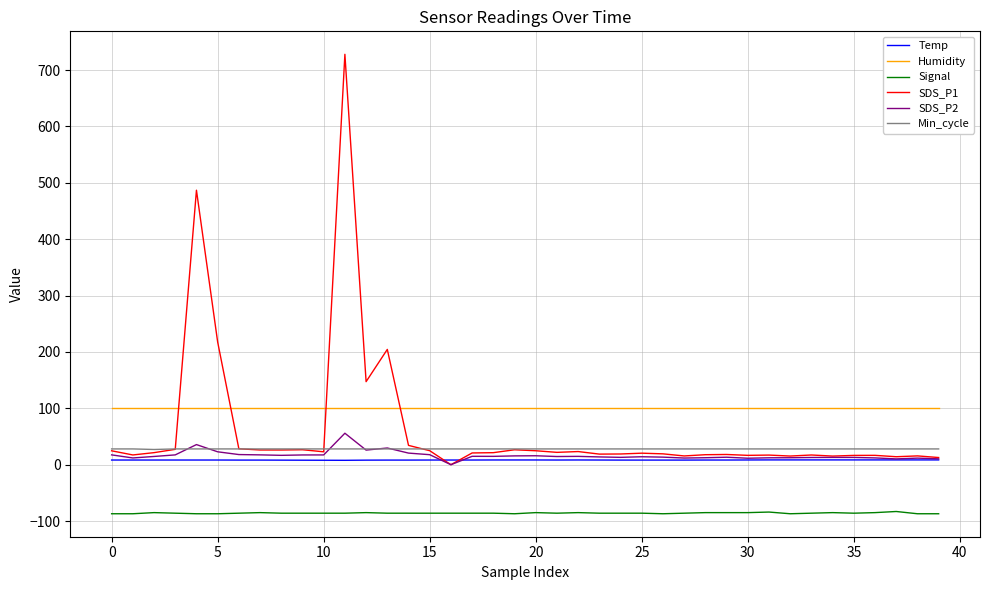

What is the smallest value displayed?

-87.0